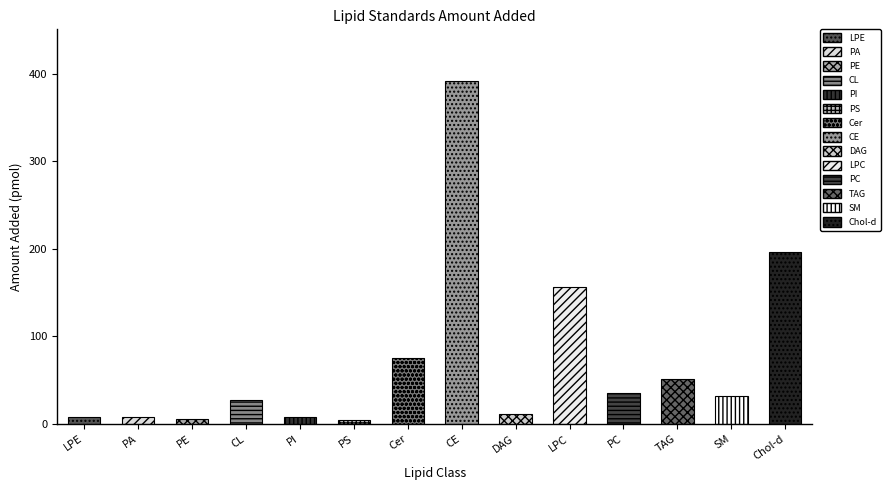

How many data points are less than 31?

7